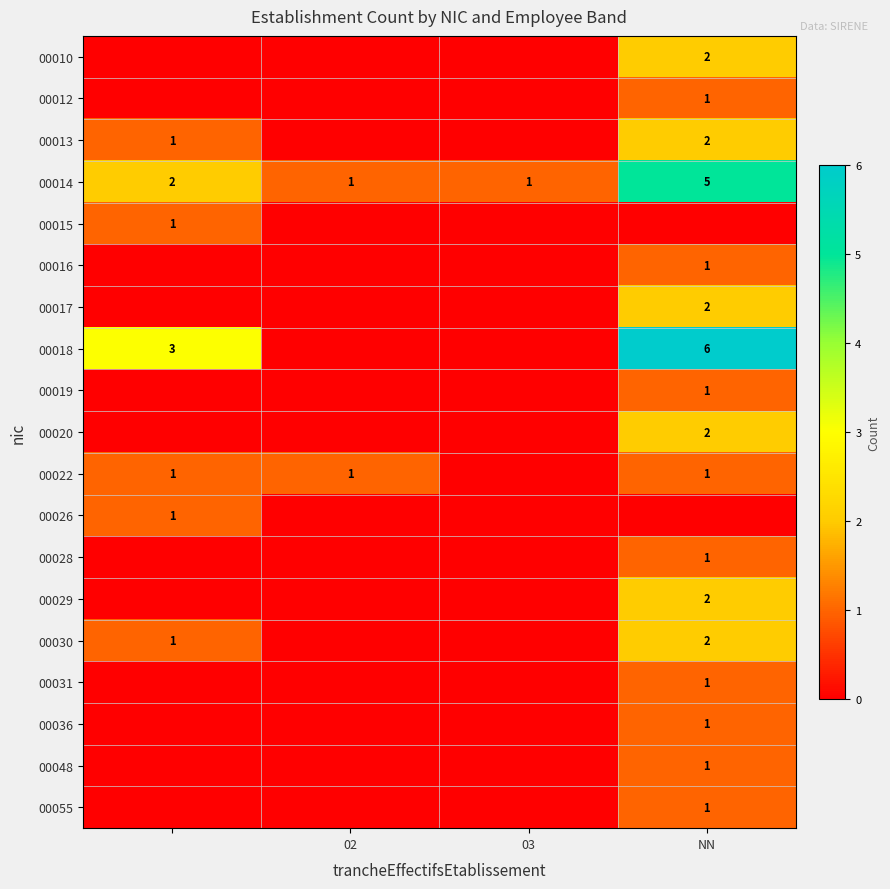

Is it true that 00018 equals 6 at NN?

True